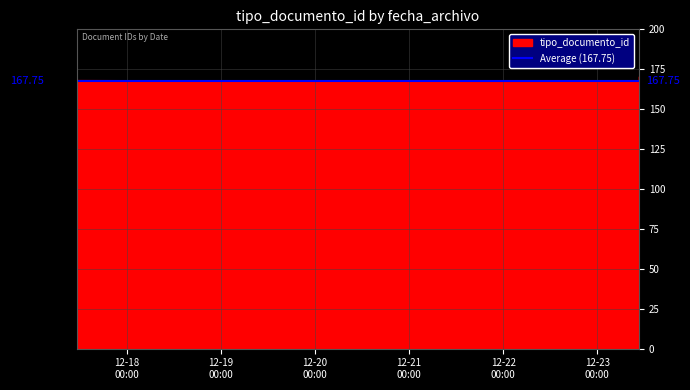

How many interior local valleys does the tipo_documento_id series have?

1